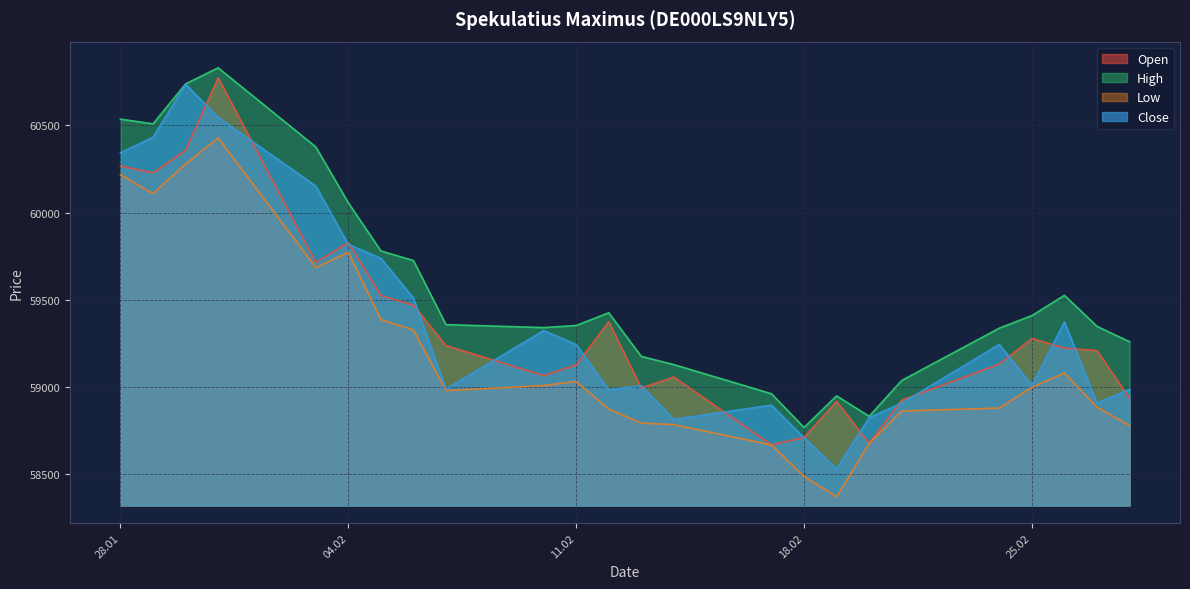

True or false: Close and High intersect in this chart.

False